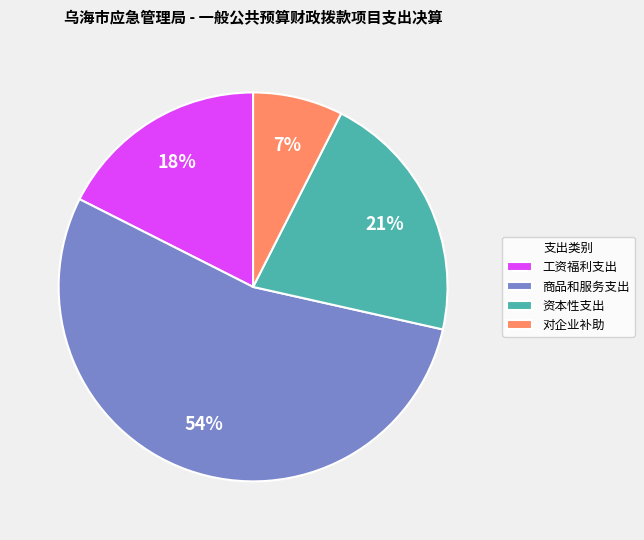

Is it true that 资本性支出 is 27% of the pie?

False